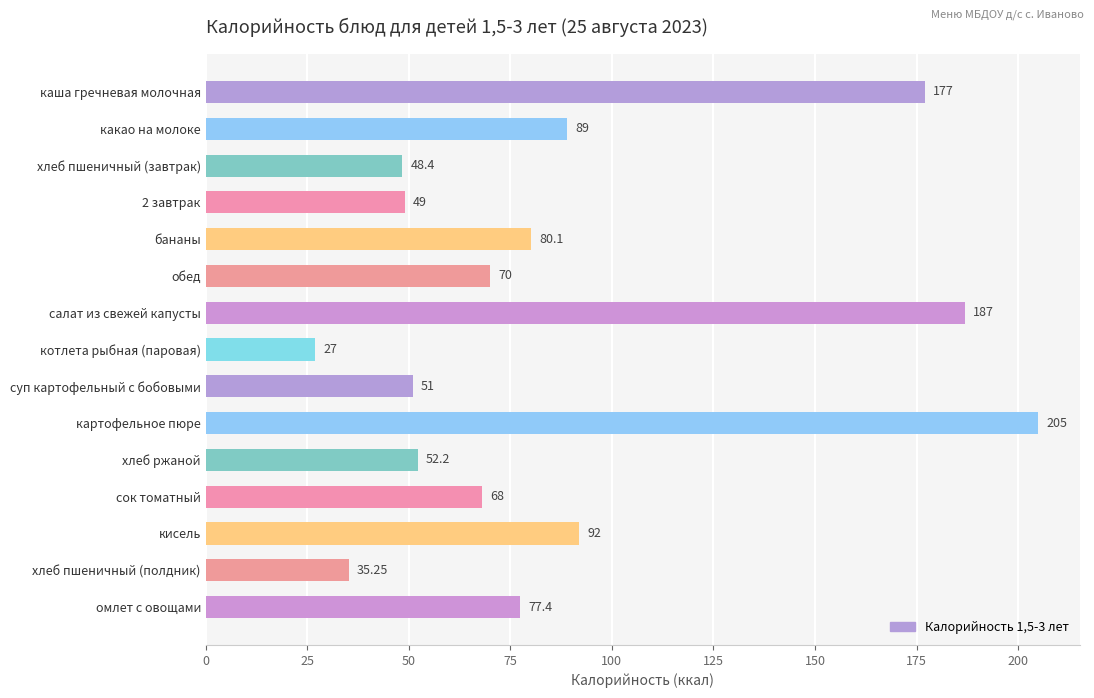

What is the label of the 10th bar from the bottom?

обед